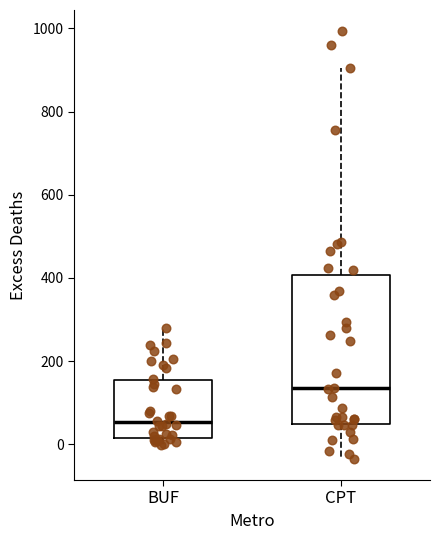

Where is the lower edge of the box for BUF on the y-axis? The values are not printed on the chart, so give them approximately, as read against the axis.

20